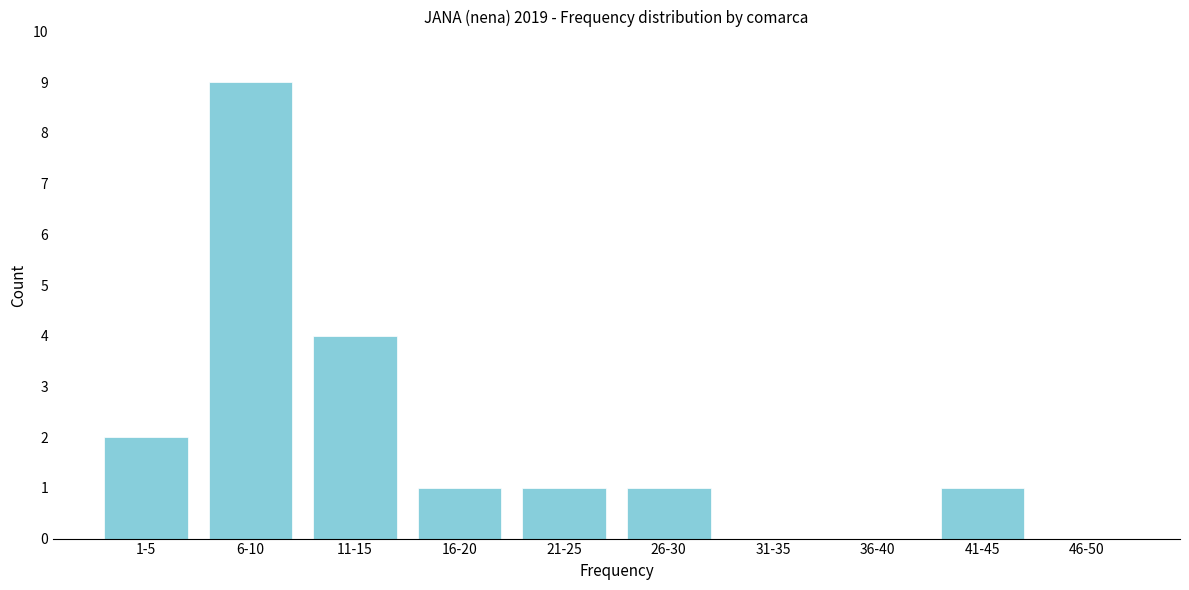

Reading left to right, extract all data points from this chart.

1-5=2	6-10=9	11-15=4	16-20=1	21-25=1	26-30=1	31-35=0	36-40=0	41-45=1	46-50=0